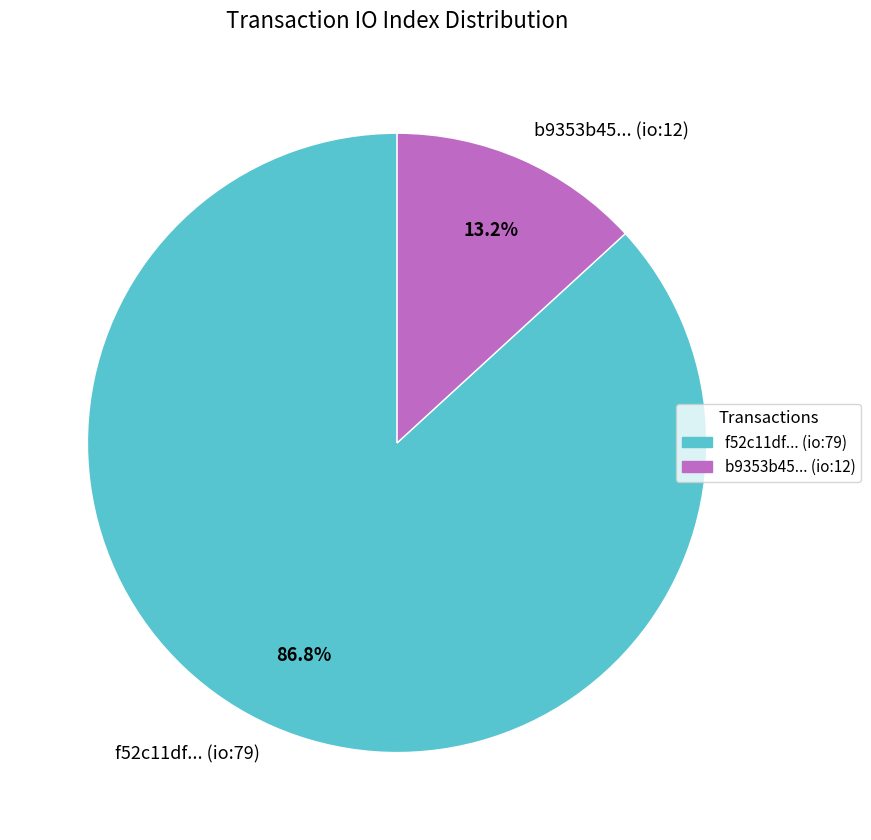

How many segments does this pie chart have?

2